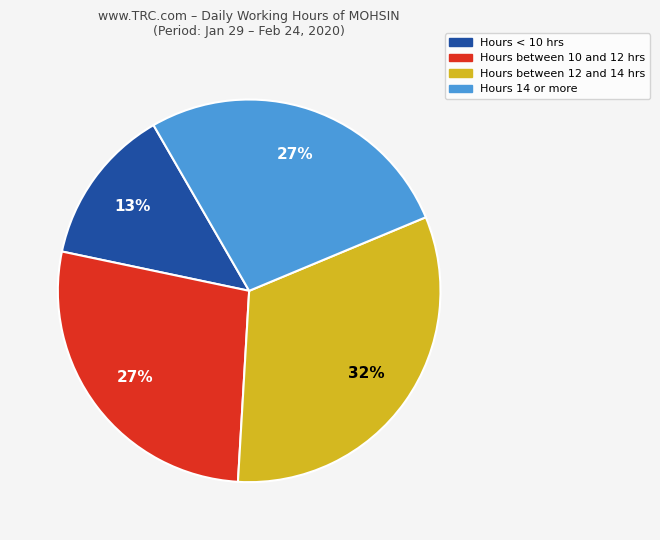

How many segments does this pie chart have?

4